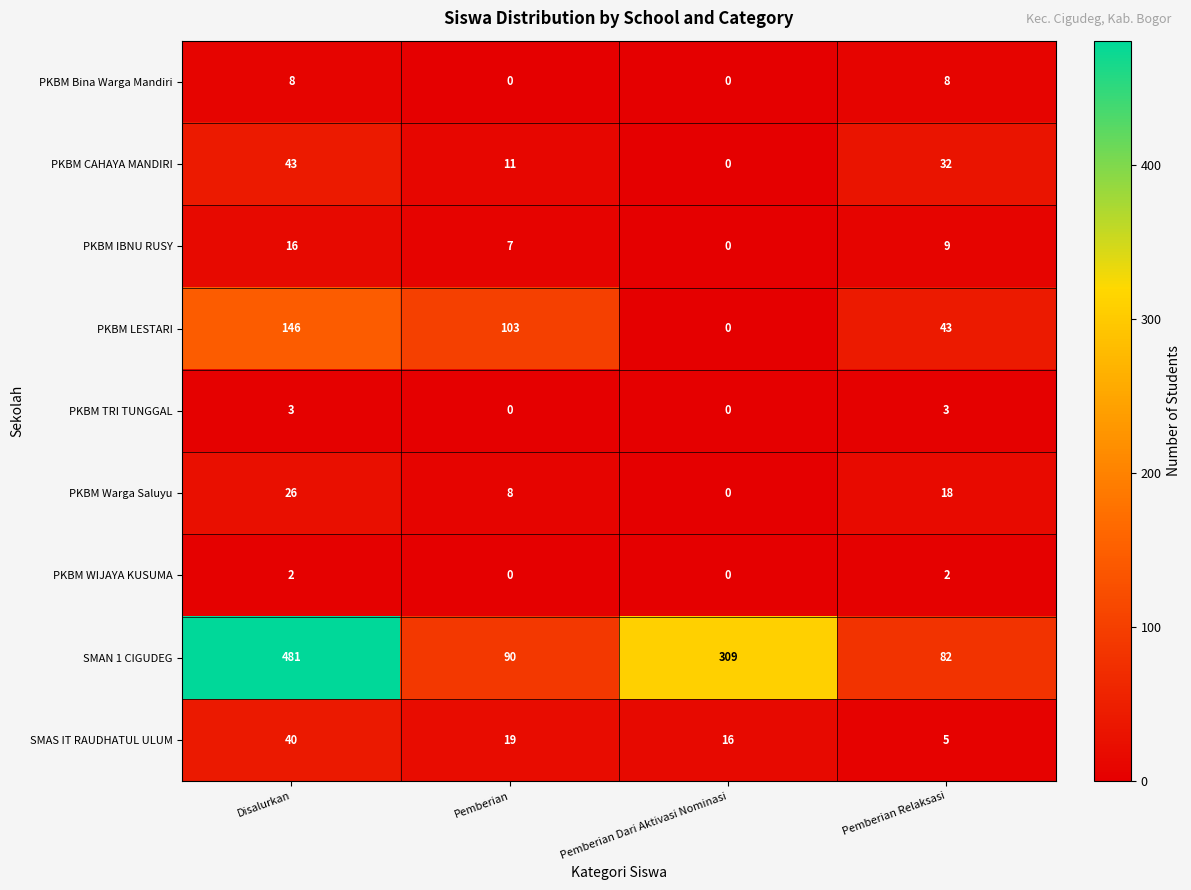

What is the sum of the PKBM IBNU RUSY values at Pemberian Dari Aktivasi Nominasi and Pemberian?

7